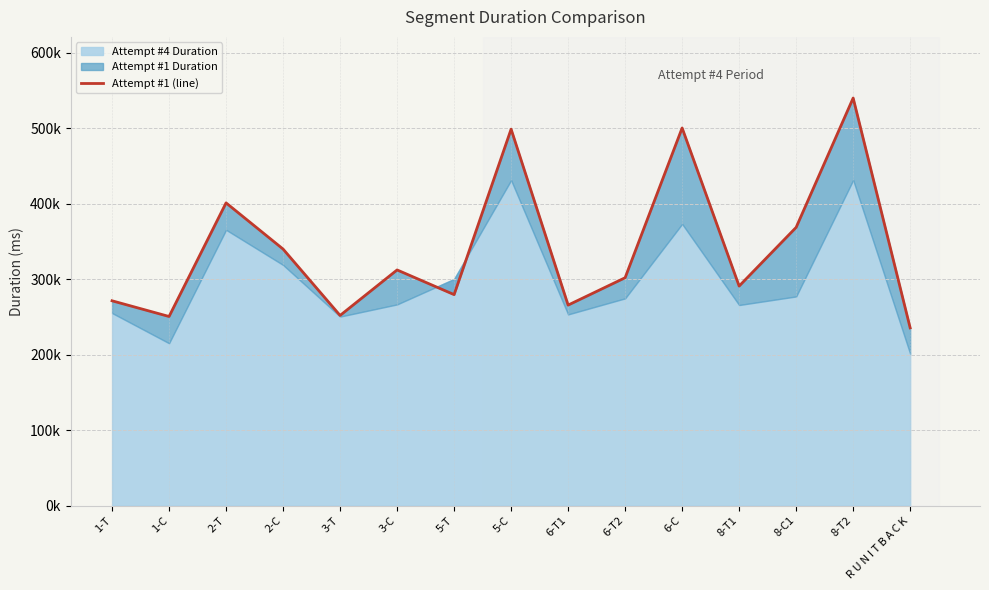

What is the difference between the second highest and second lowest values?

249707